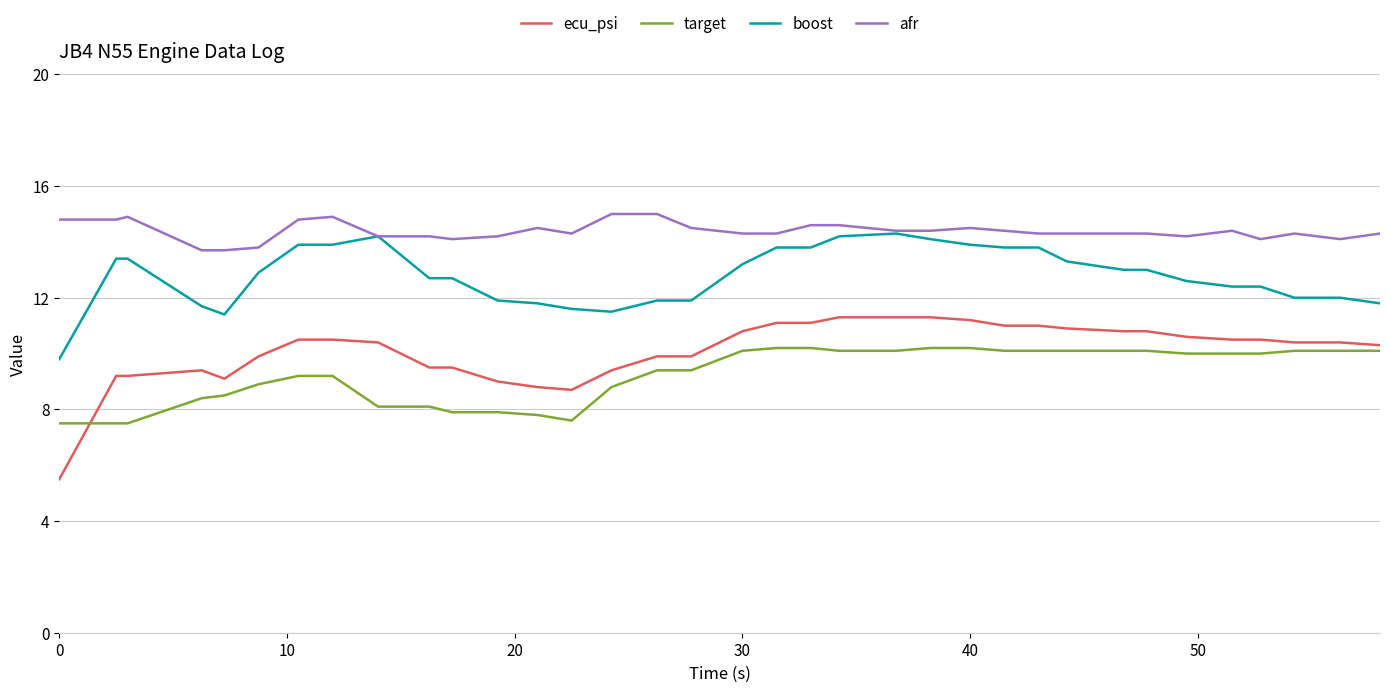

Which series has the widest spread of values?

ecu_psi